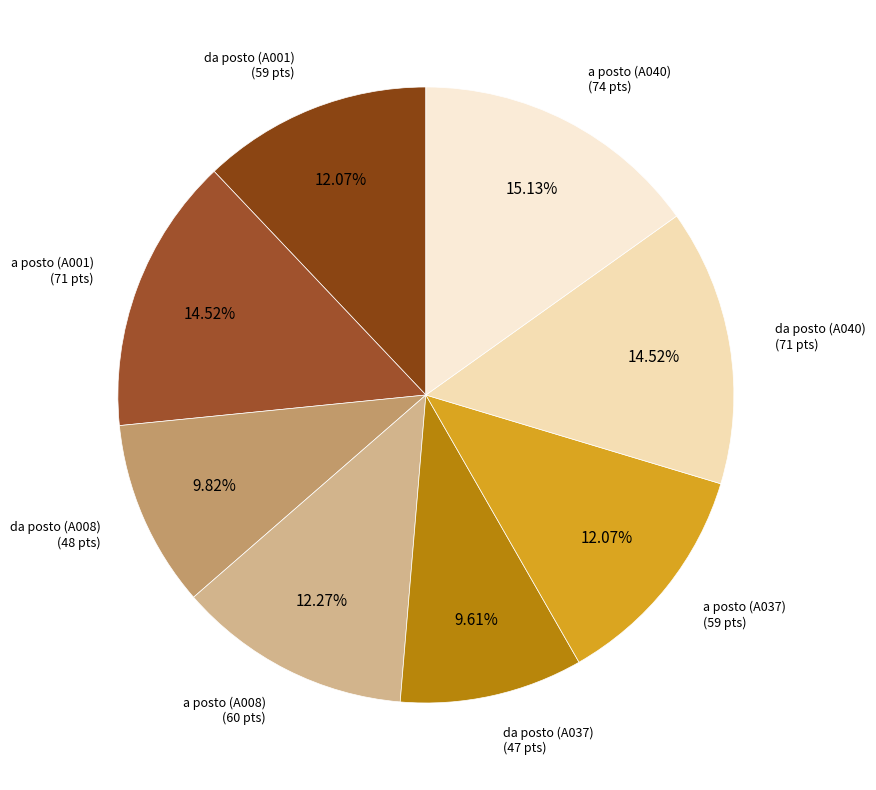

What is the largest slice in the pie chart?

a posto (A040)